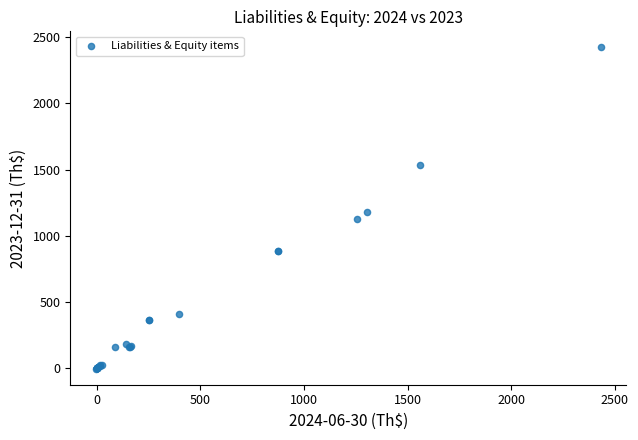

What Y value in the scatter plot is closest to 1208?

1175.5